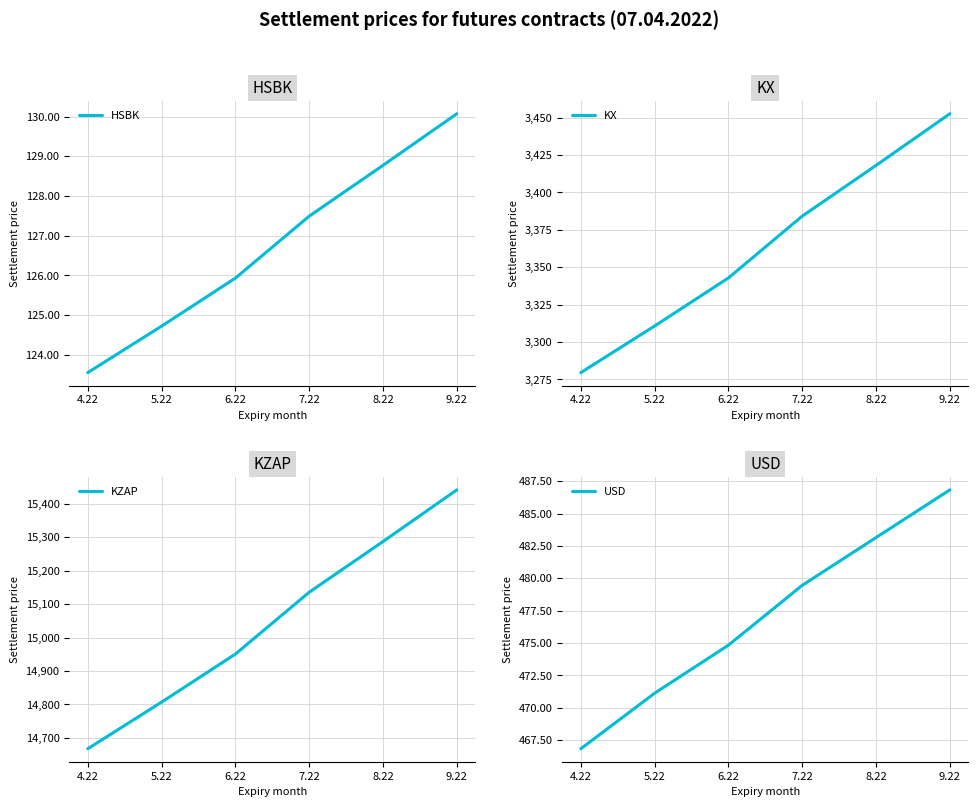

How many lines are shown in the chart?

4